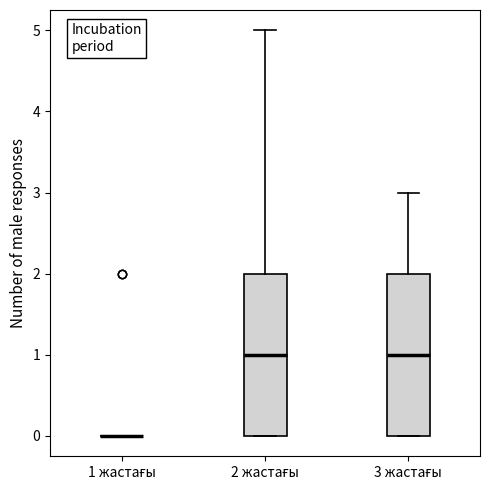

Where is the lower edge of the box for 2 жастағы on the y-axis? The values are not printed on the chart, so give them approximately, as read against the axis.

0